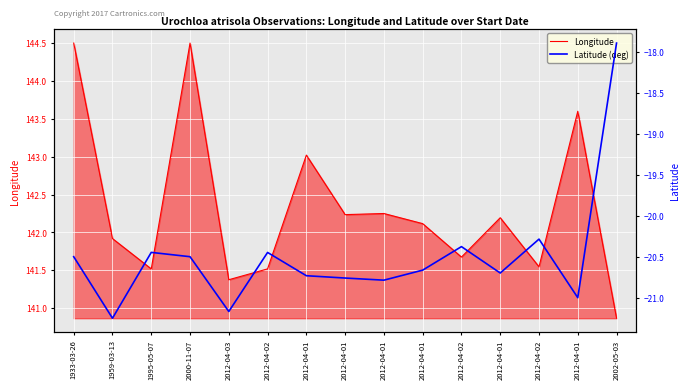

At which label does Latitude (deg) first exceed -20?

2002-05-03